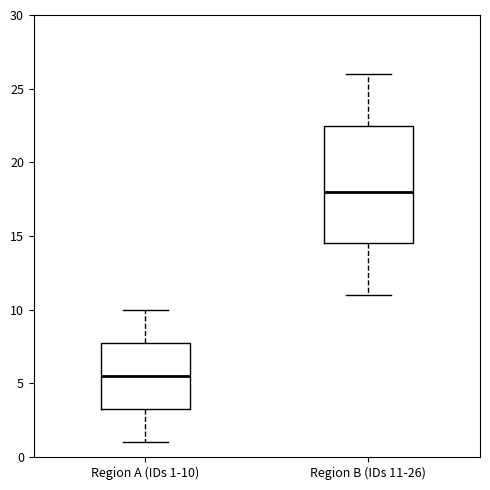

Where is the upper edge of the box for Region B (IDs 11-26) on the y-axis? The values are not printed on the chart, so give them approximately, as read against the axis.

22.5